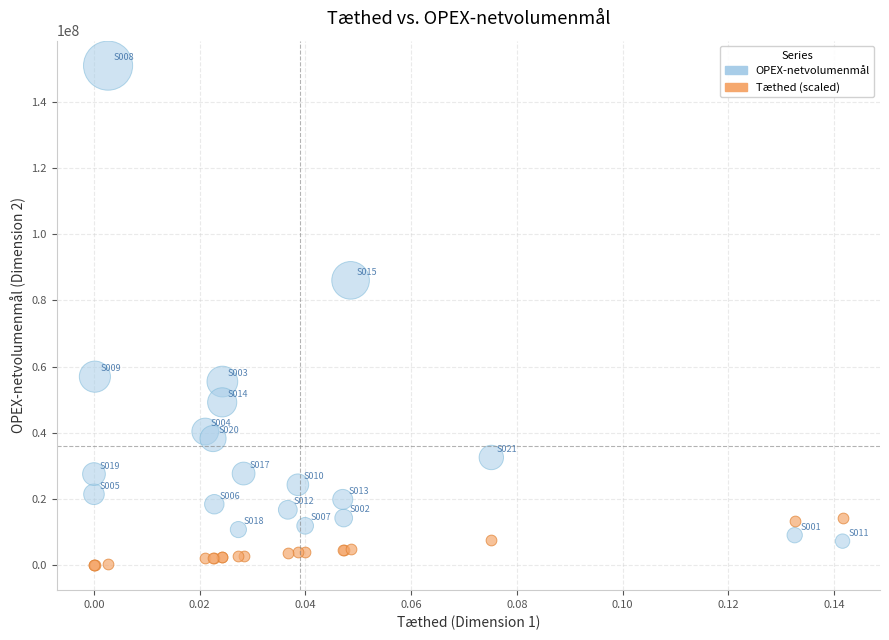

Which series has the widest spread of Y values?

OPEX-netvolumenmål